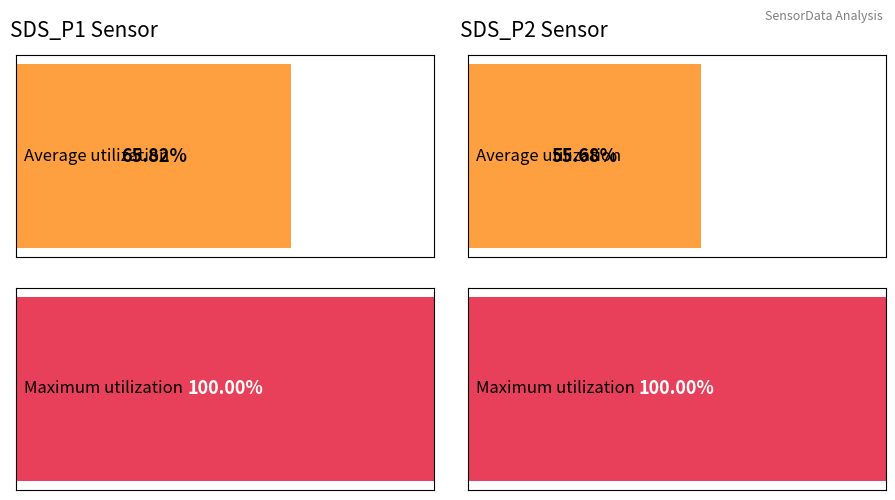

How many series are shown in this chart?

2